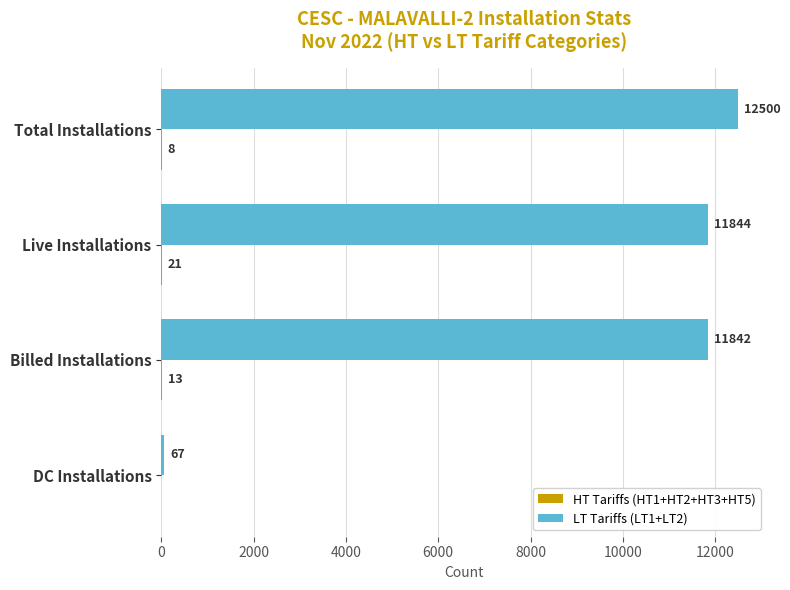

How many distinct data groups are displayed?

2